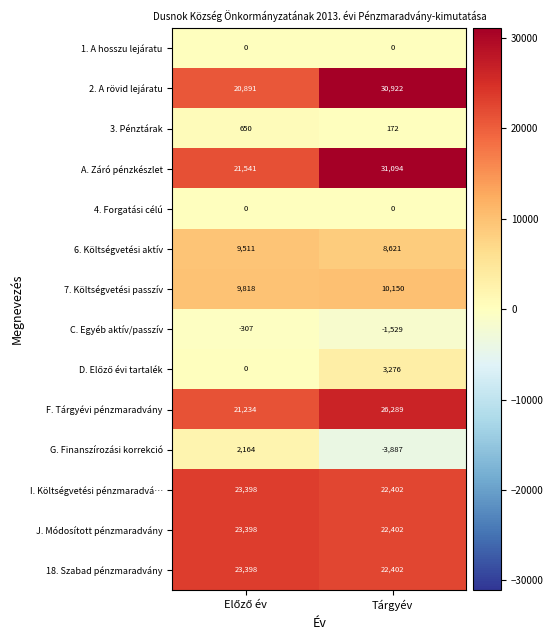

What is the sum of all 6. Költségvetési aktív values?

18132